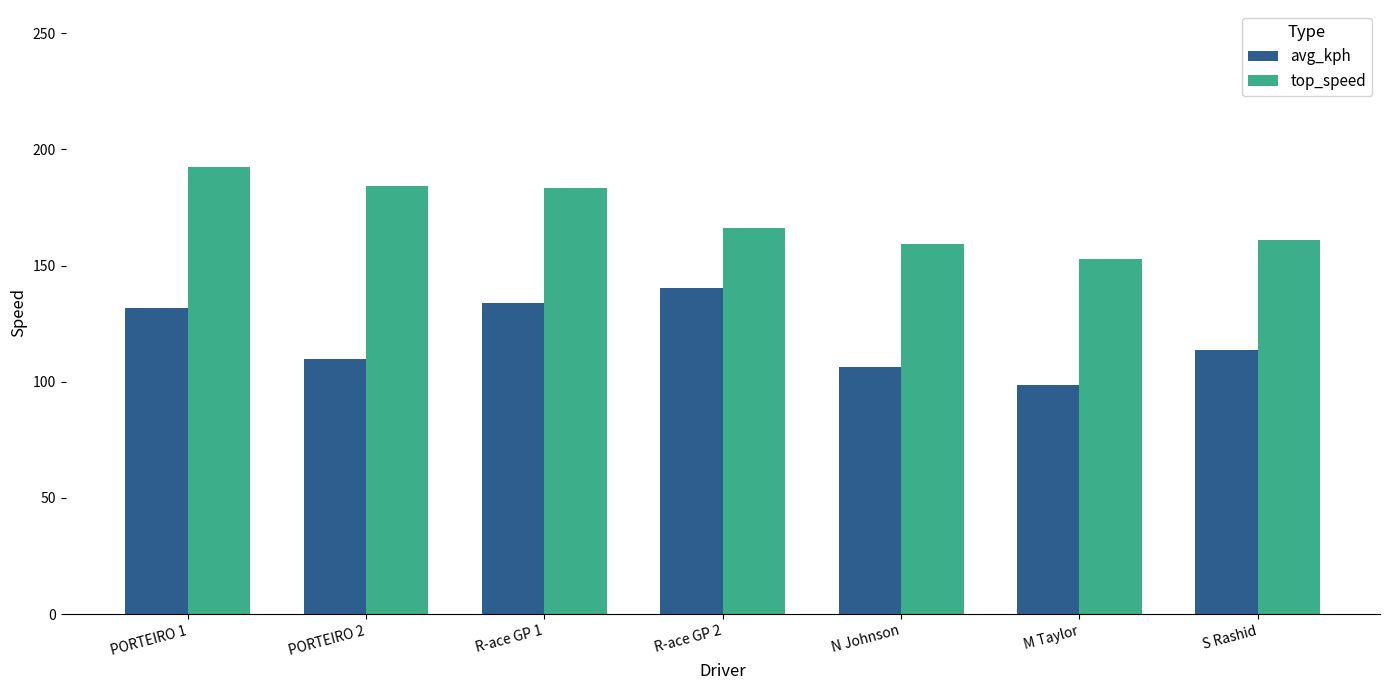

What is the difference between the highest and lowest values at R-ace GP 2?

25.5